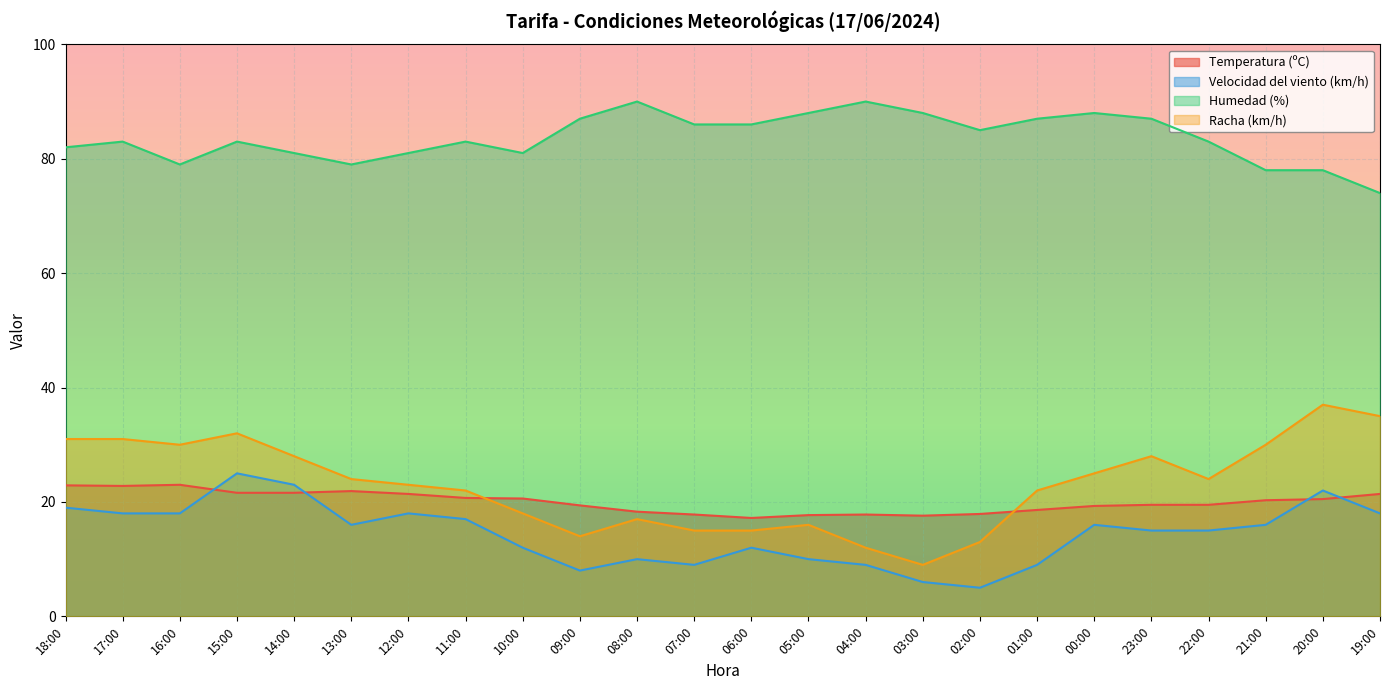

Where do Temperatura (ºC) and Racha (km/h) first cross each other?

11:00 and 10:00